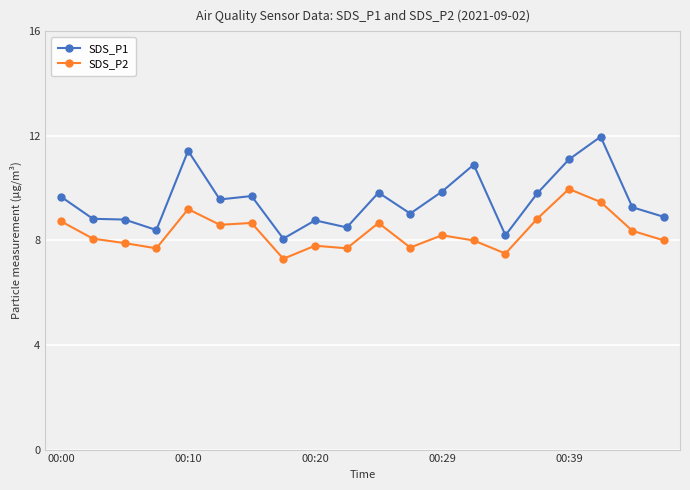

What is the sum of all SDS_P2 values?

166.4